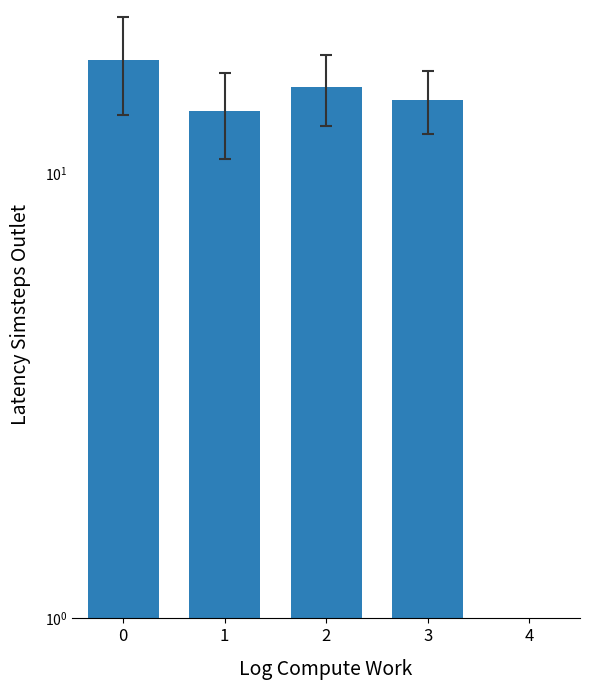

The value at 0 is 3.8. True or false?

False